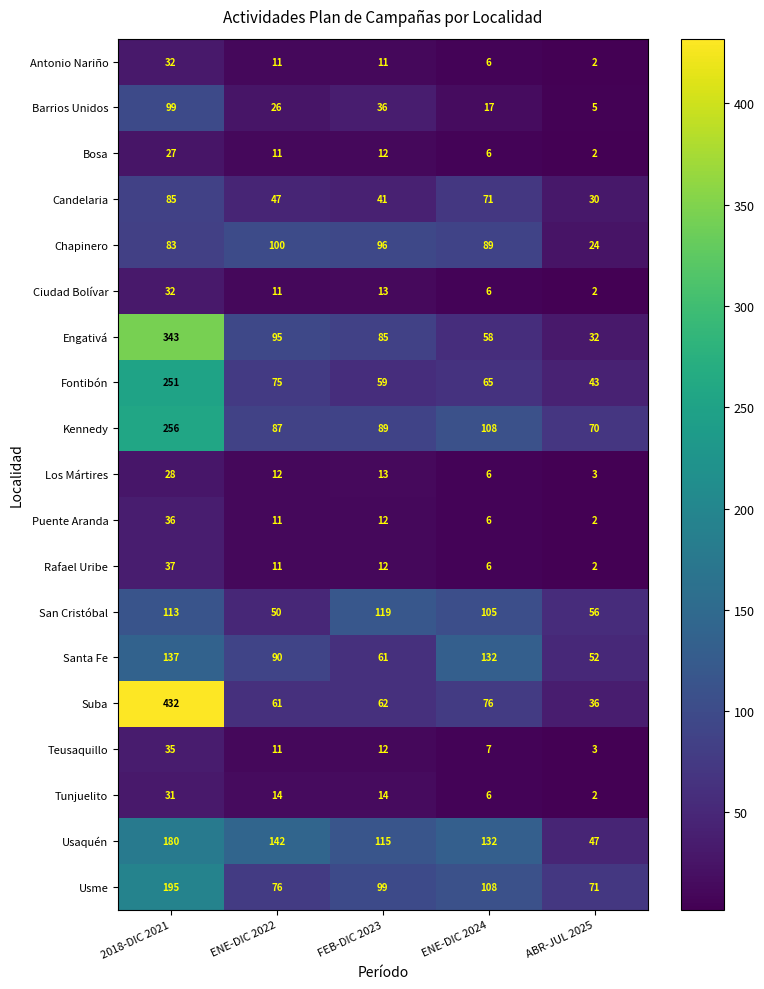

Where does the Antonio Nariño series first go above 11?

2018-DIC 2021